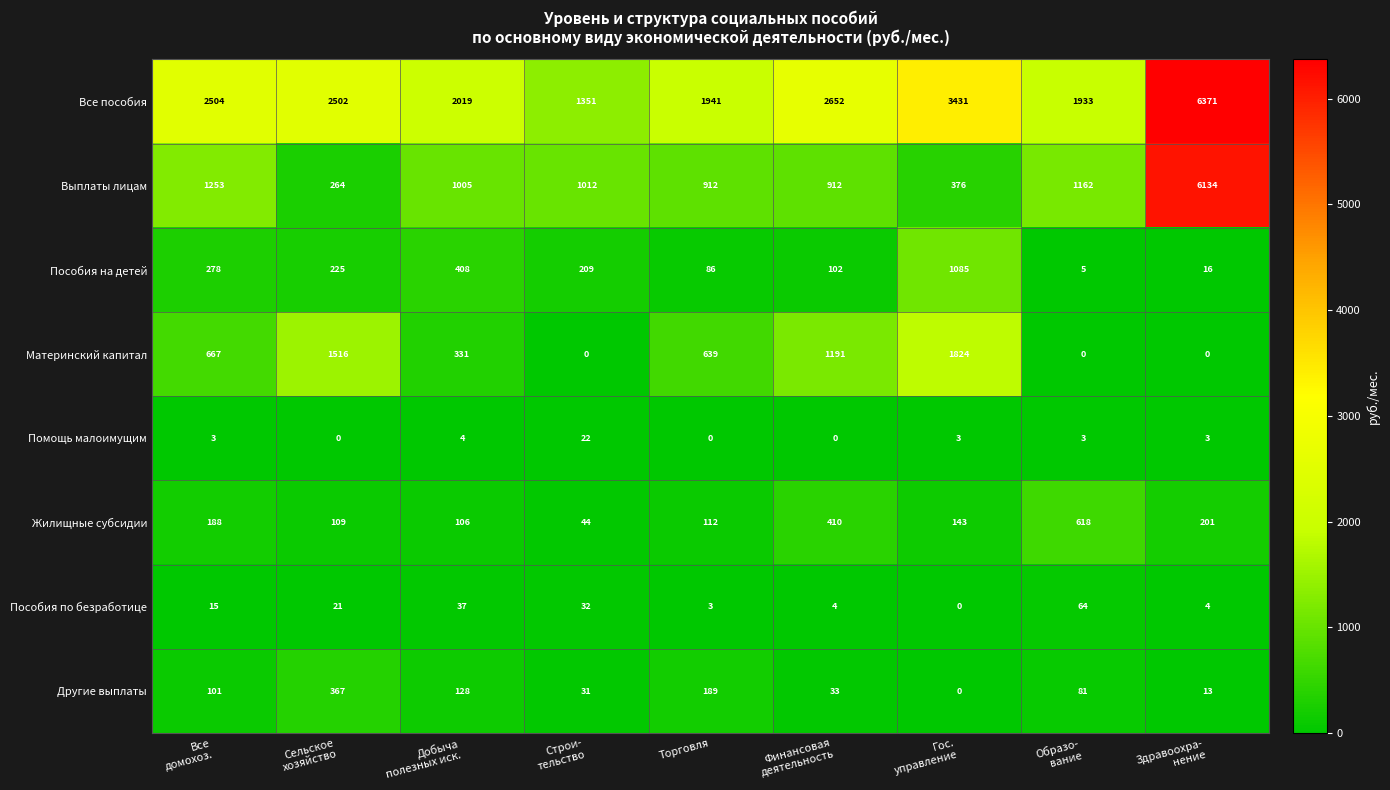

At how many categories does at least one series exceed 968?

9